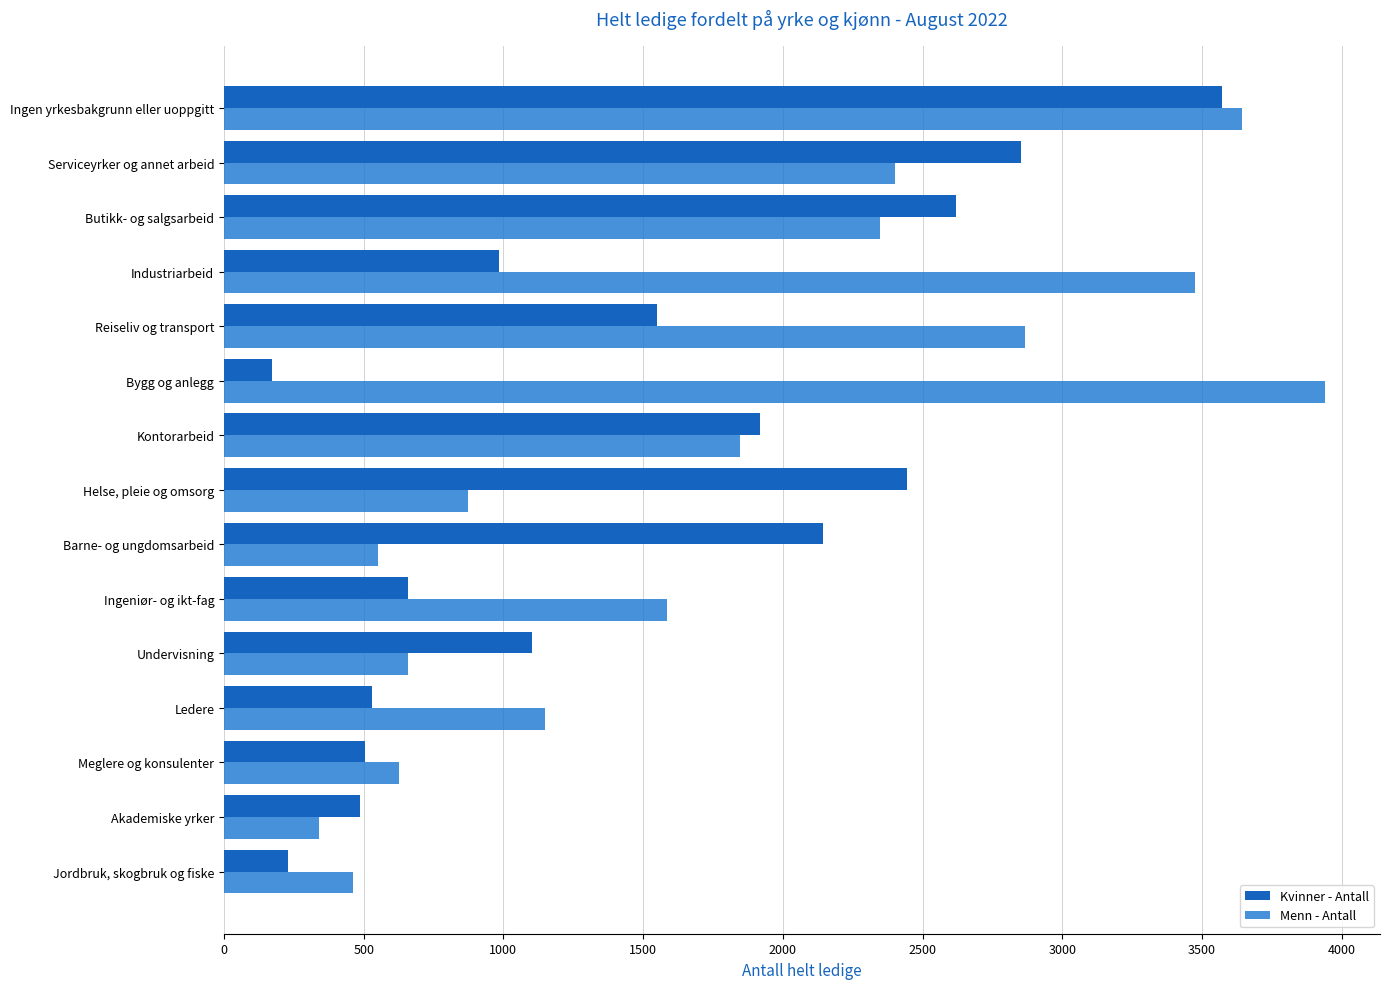

Reading left to right, extract all data points from this chart.

Kvinner - Antall: 228	487	504	528	1102	657	2145	2445	1917	171	1549	983	2618	2854	3570
Menn - Antall: 461	339	626	1149	658	1586	552	875	1846	3940	2867	3475	2346	2400	3644